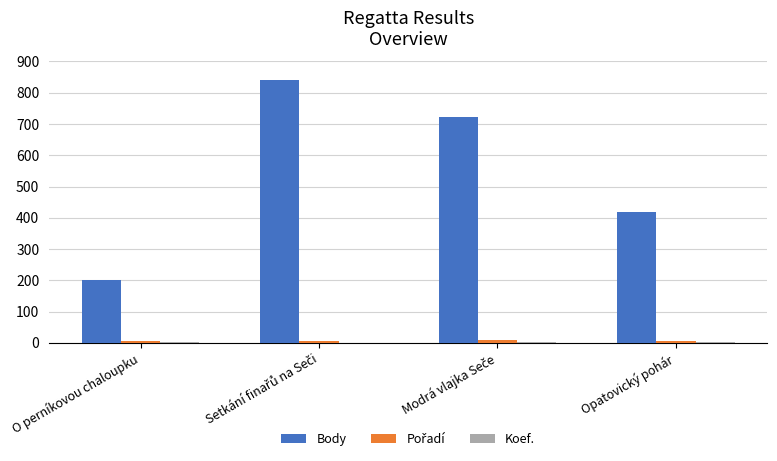

What is the maximum value shown in the chart?

841